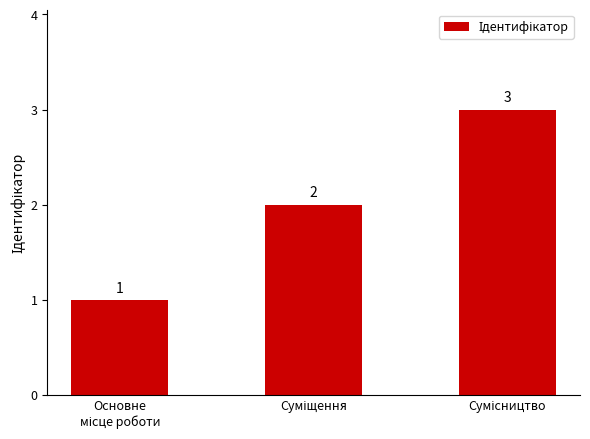

What is the value of the 3rd bar from the left?

3